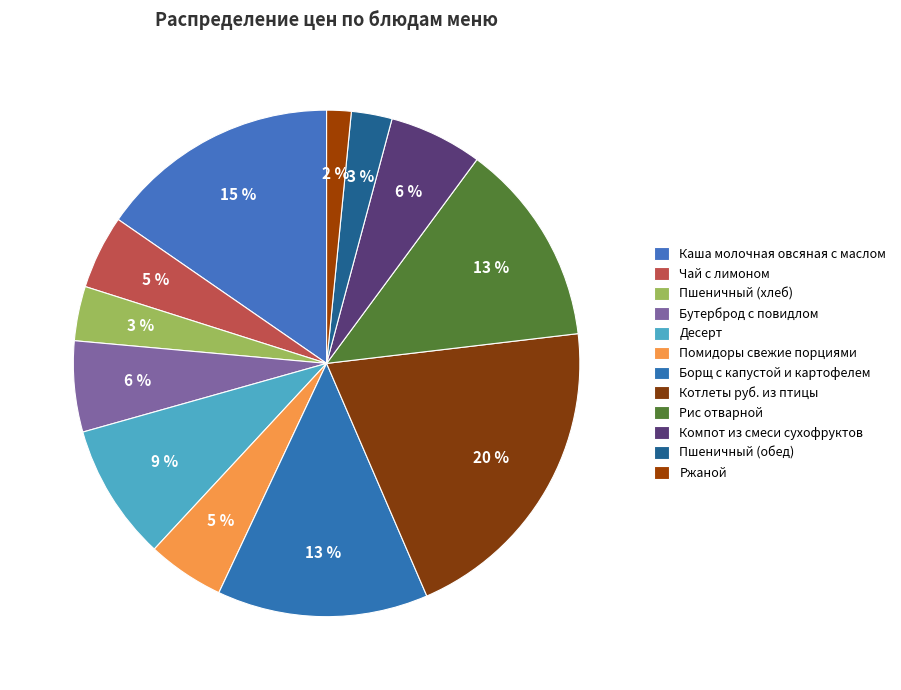

What is the change in value from Помидоры свежие порциями to Рис отварной?

+8.5